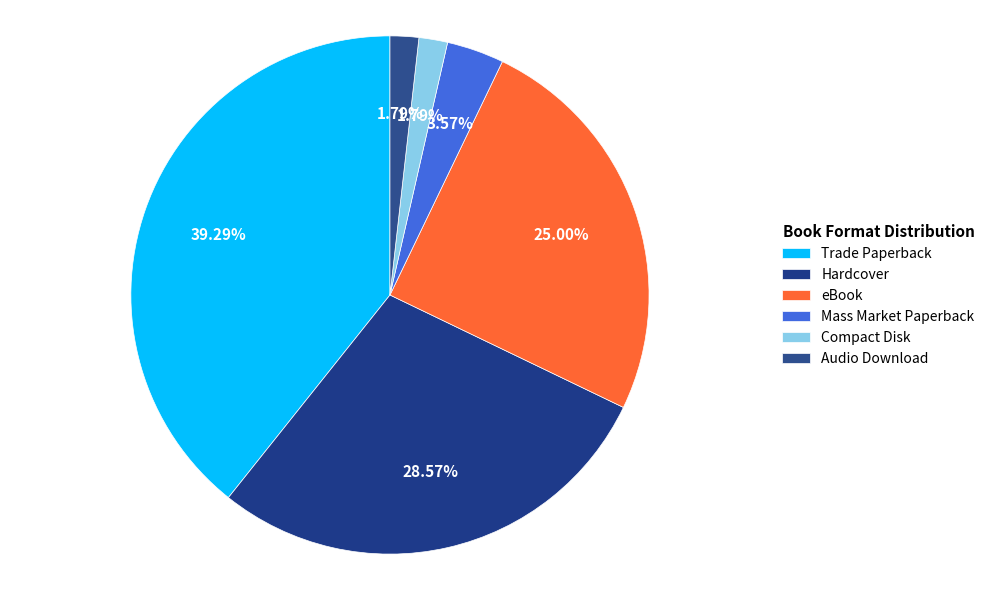

How many slices are in this pie chart?

6